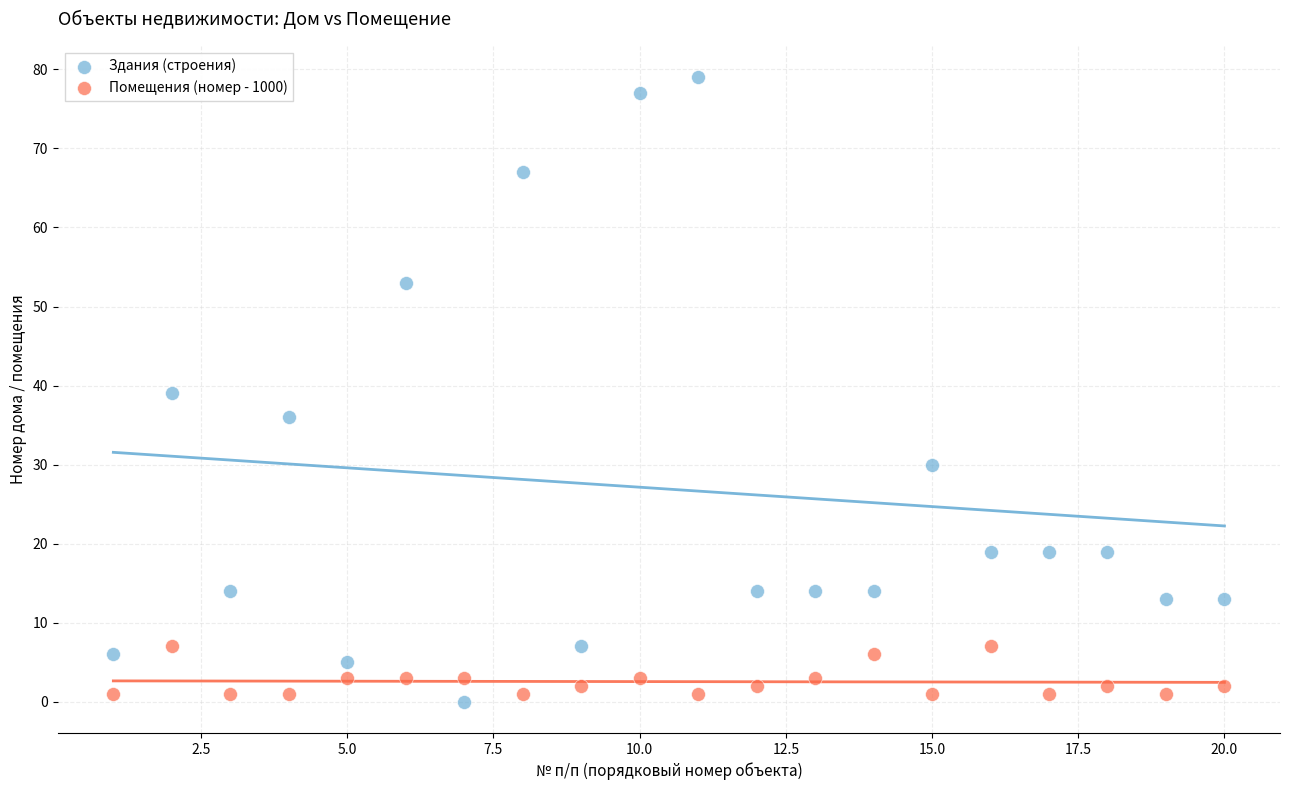

Which series has the widest spread of Y values?

Здания (строения)